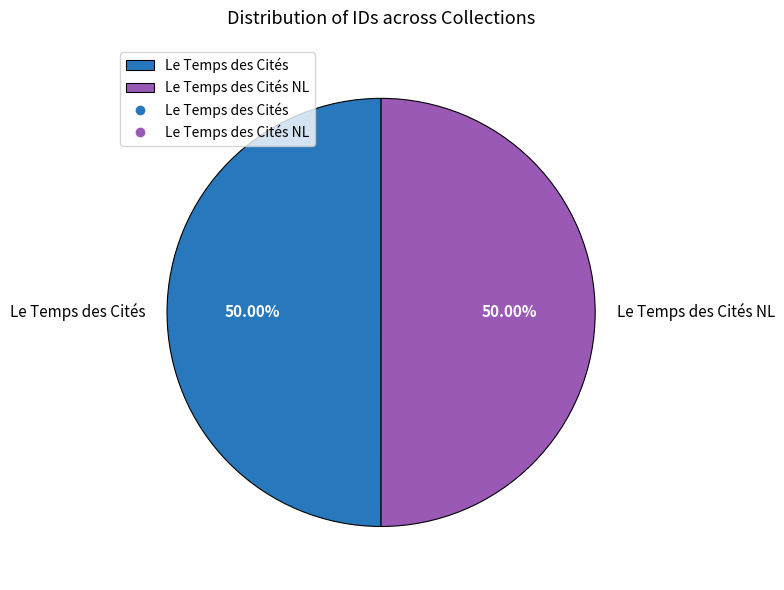

Approximately how many times larger is the value at Le Temps des Cités NL compared to Le Temps des Cités?

1.0